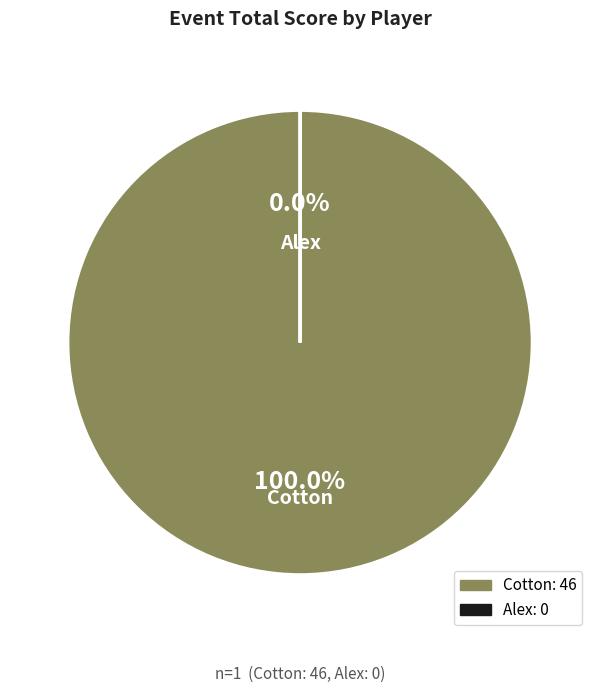

What is the largest slice in the pie chart?

Cotton